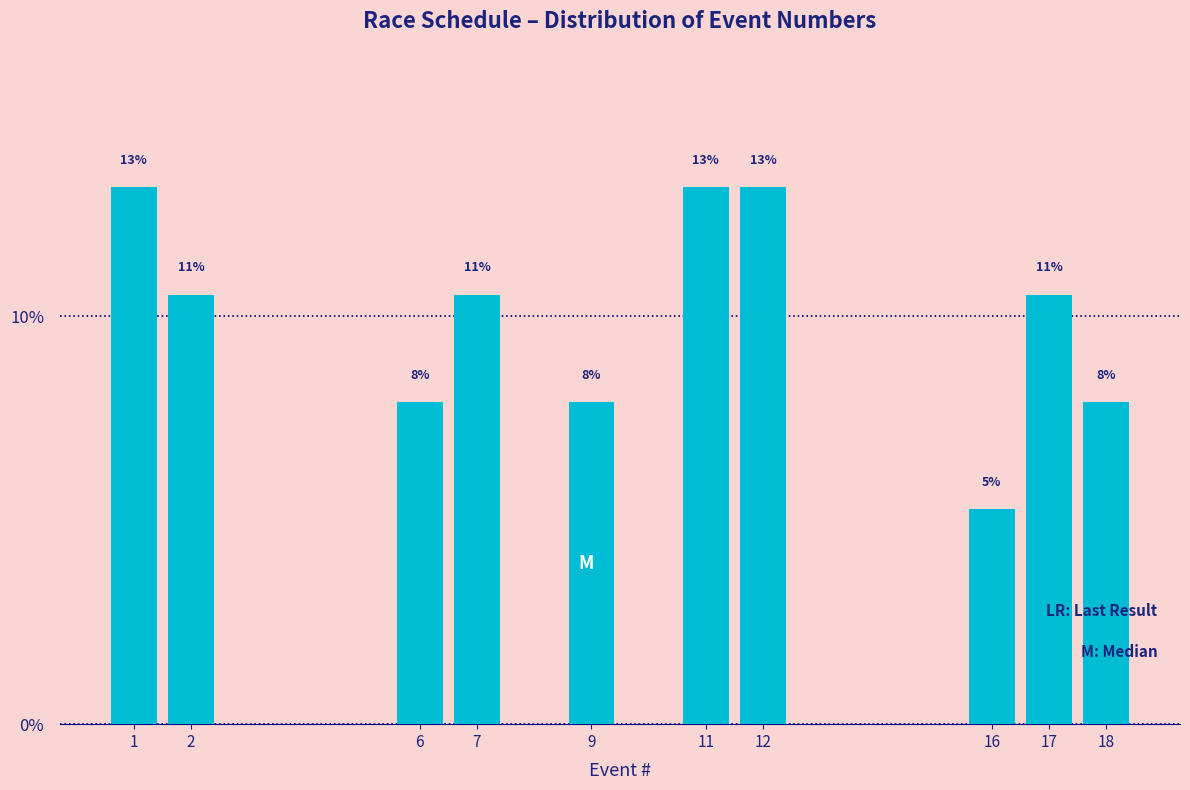

Does the chart contain any negative values?

No